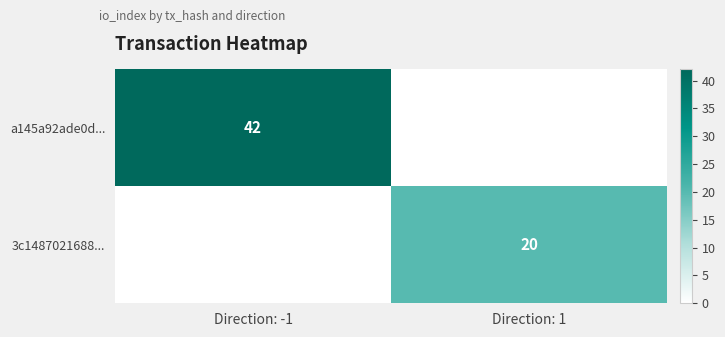

The 3c1487021688... series shows 20 at Direction: 1. True or false?

True